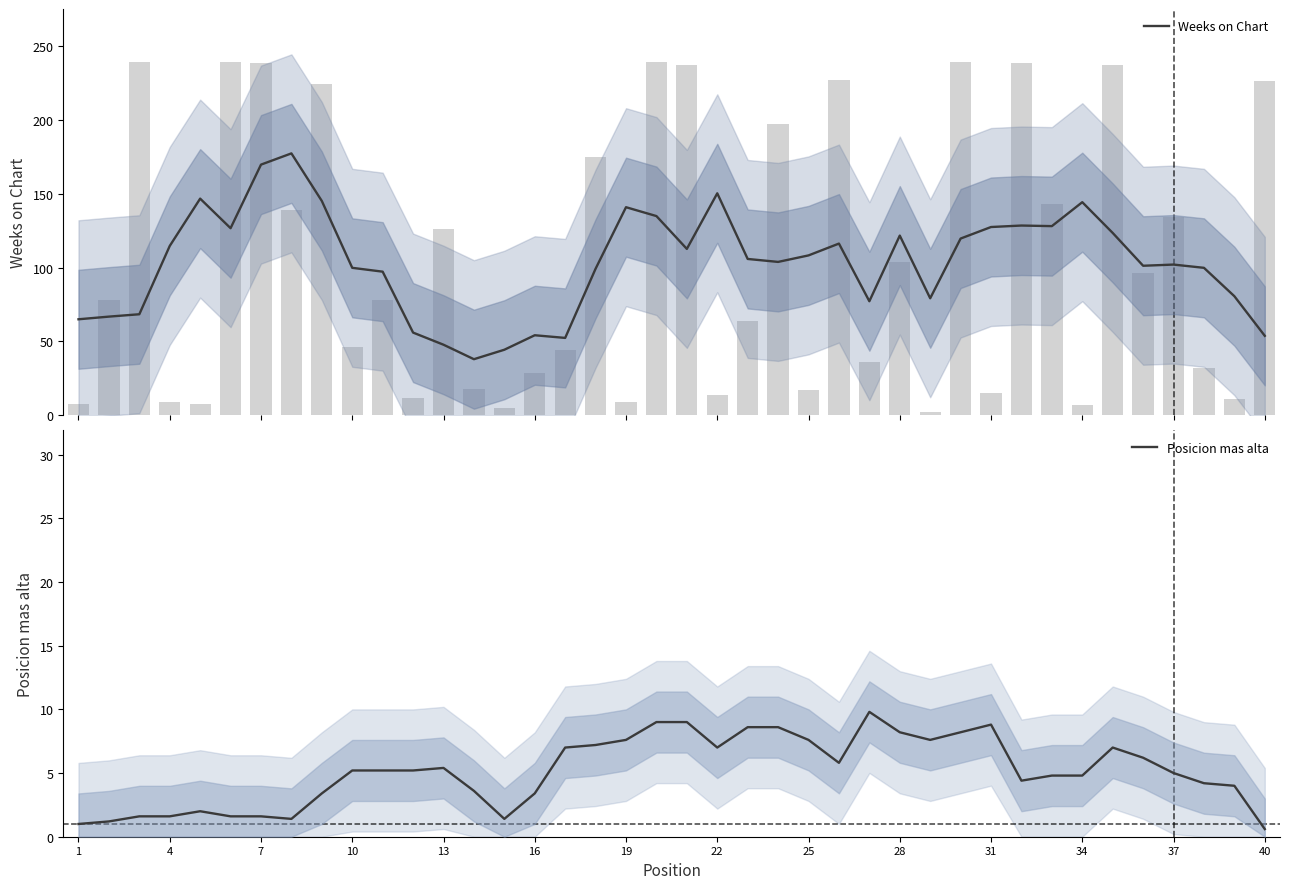

Is it true that Posicion mas alta equals 1.7 at 34?

False